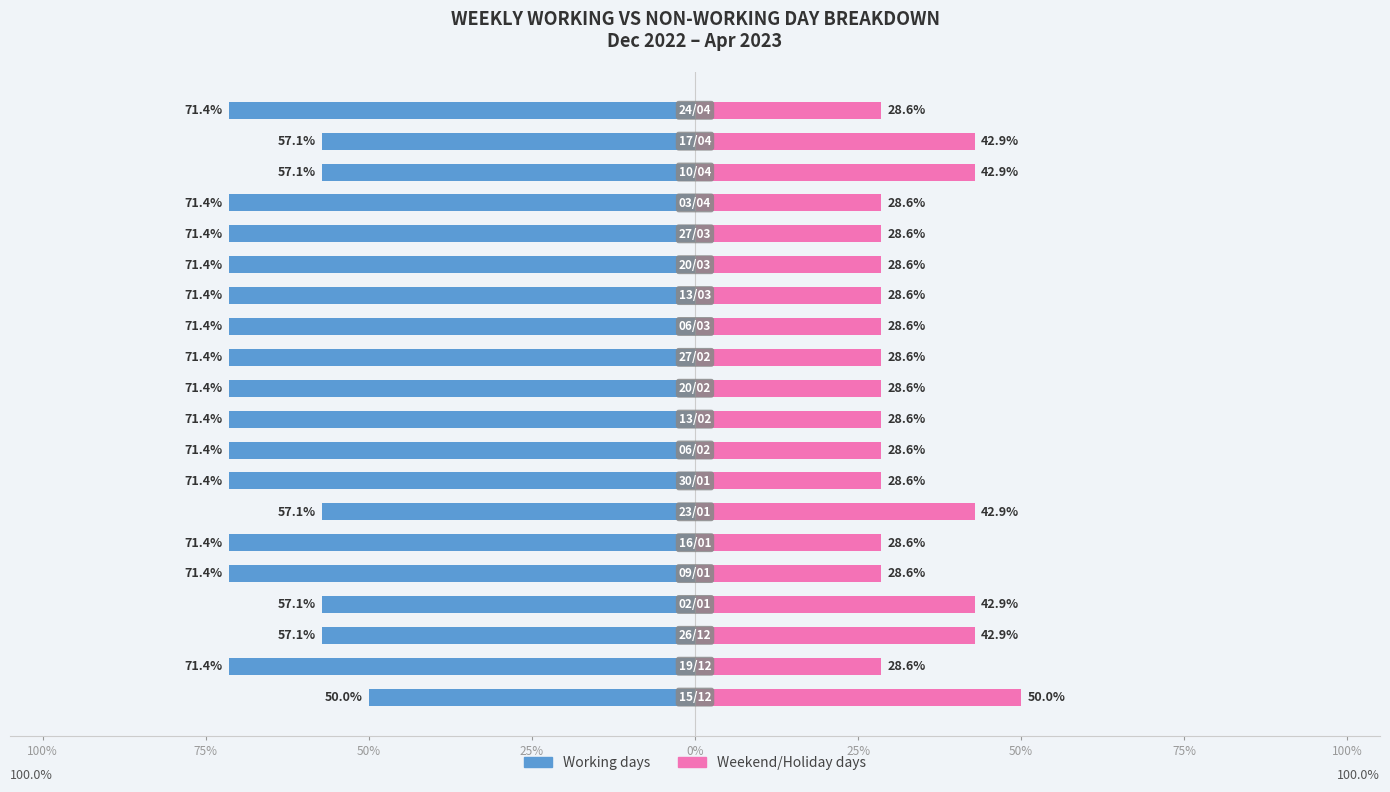

How many values in the Working days series exceed -71?

6